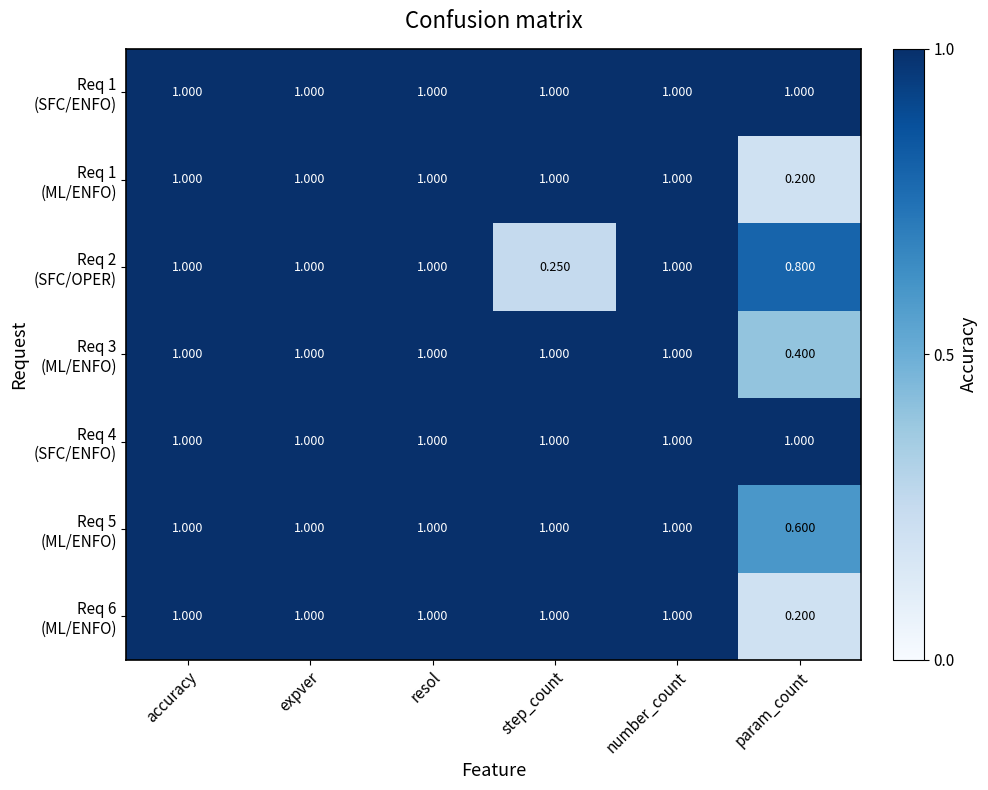

List the series in order of their peak value, highest first.

Req 1 (SFC/ENFO), Req 1 (ML/ENFO), Req 2 (SFC/OPER), Req 3 (ML/ENFO), Req 4 (SFC/ENFO), Req 5 (ML/ENFO), Req 6 (ML/ENFO)